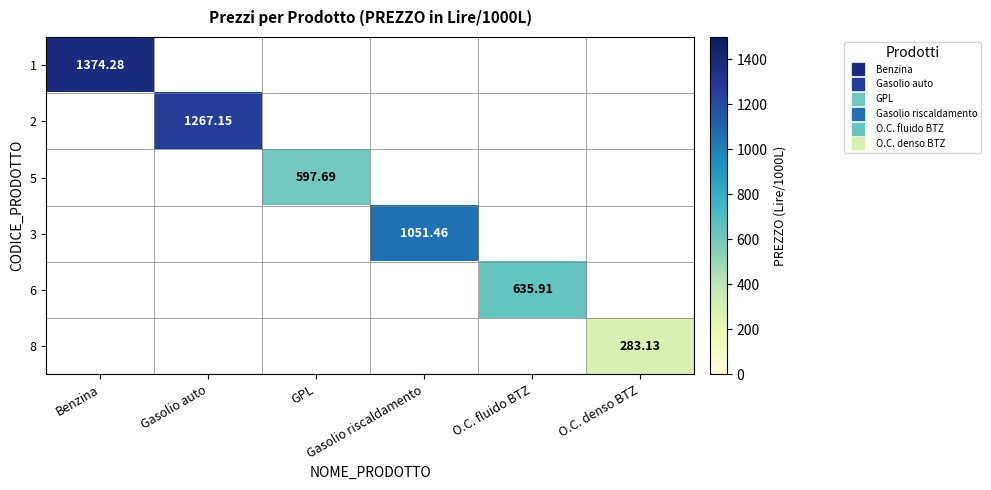

At how many categories does at least one series exceed 948?

3